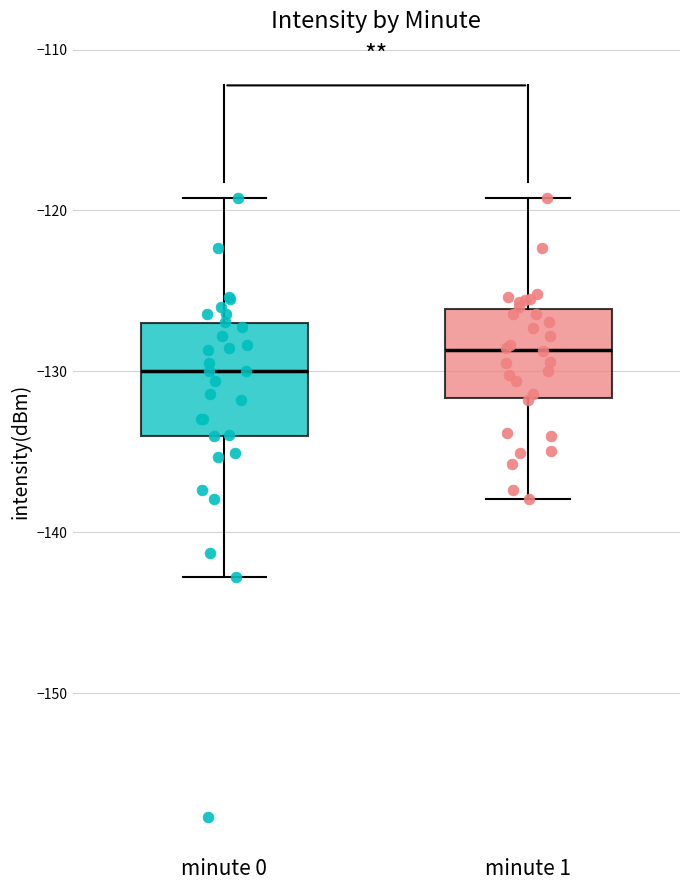

Which box's median line is the lowest?

minute 0